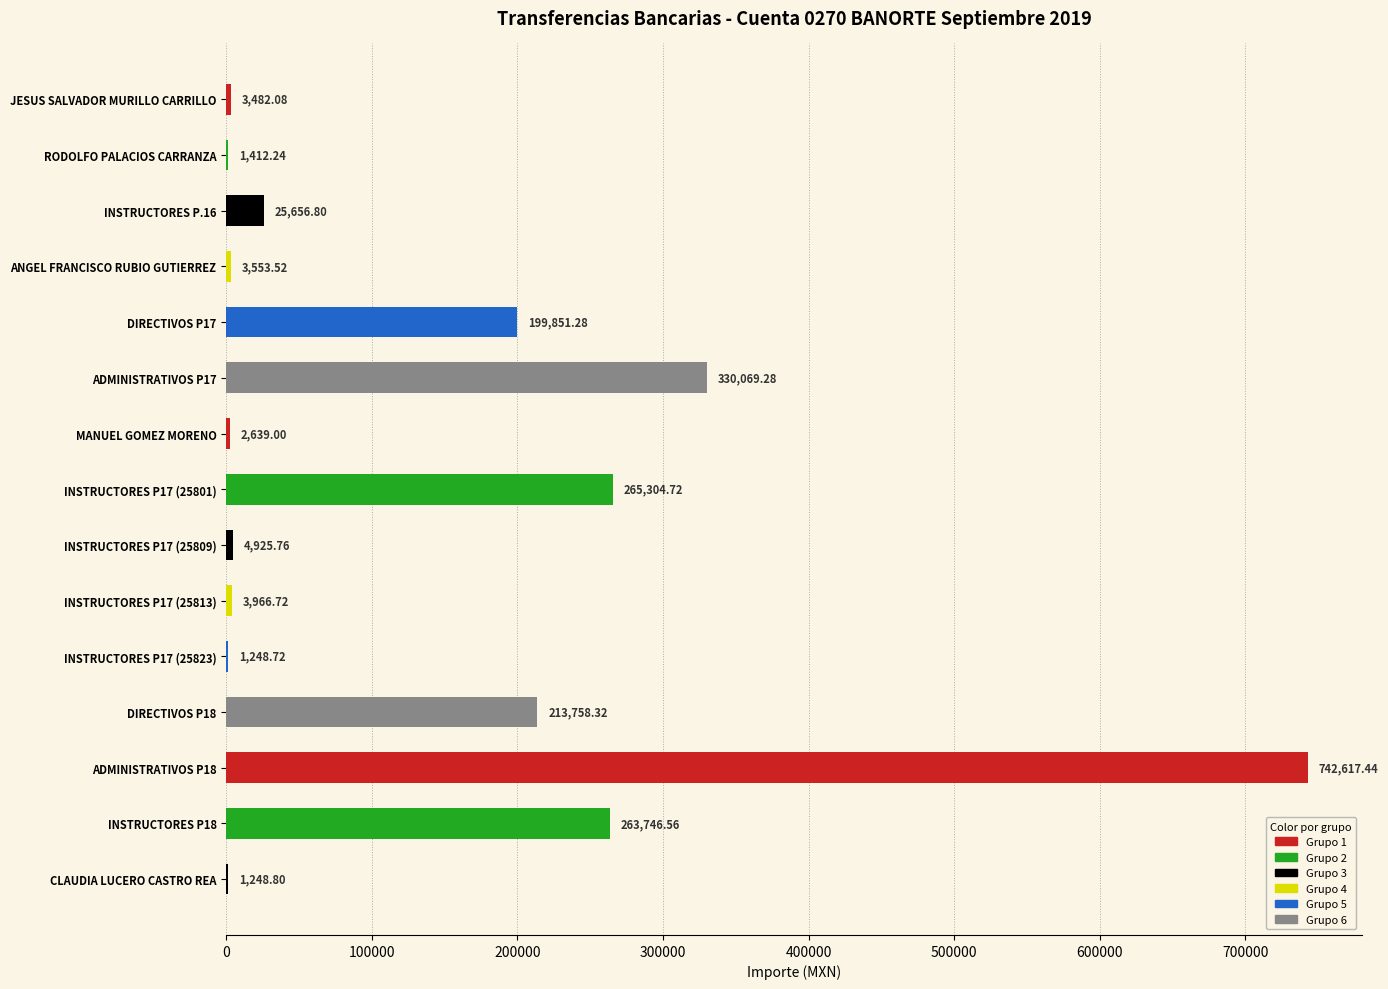

What is the change in value from ANGEL FRANCISCO RUBIO GUTIERREZ to INSTRUCTORES P17 (25813)?

+413.2